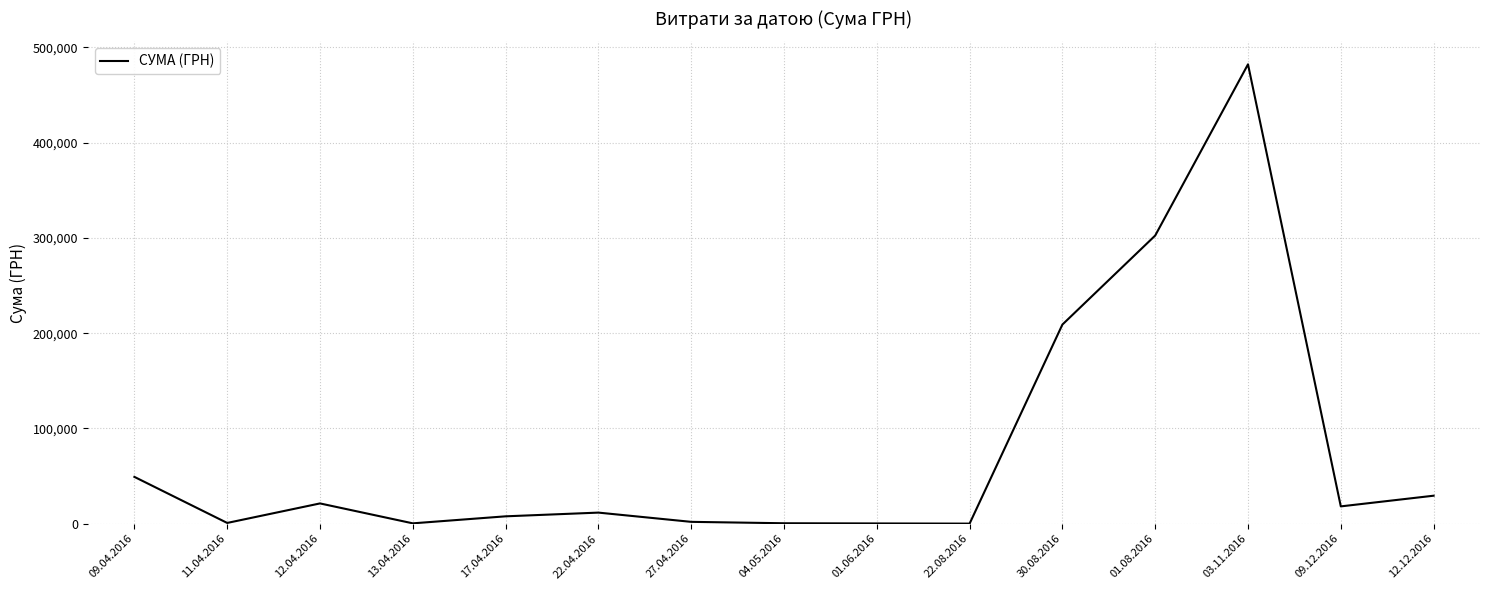

Is it true that the value at 30.08.2016 is 81345.1?

False